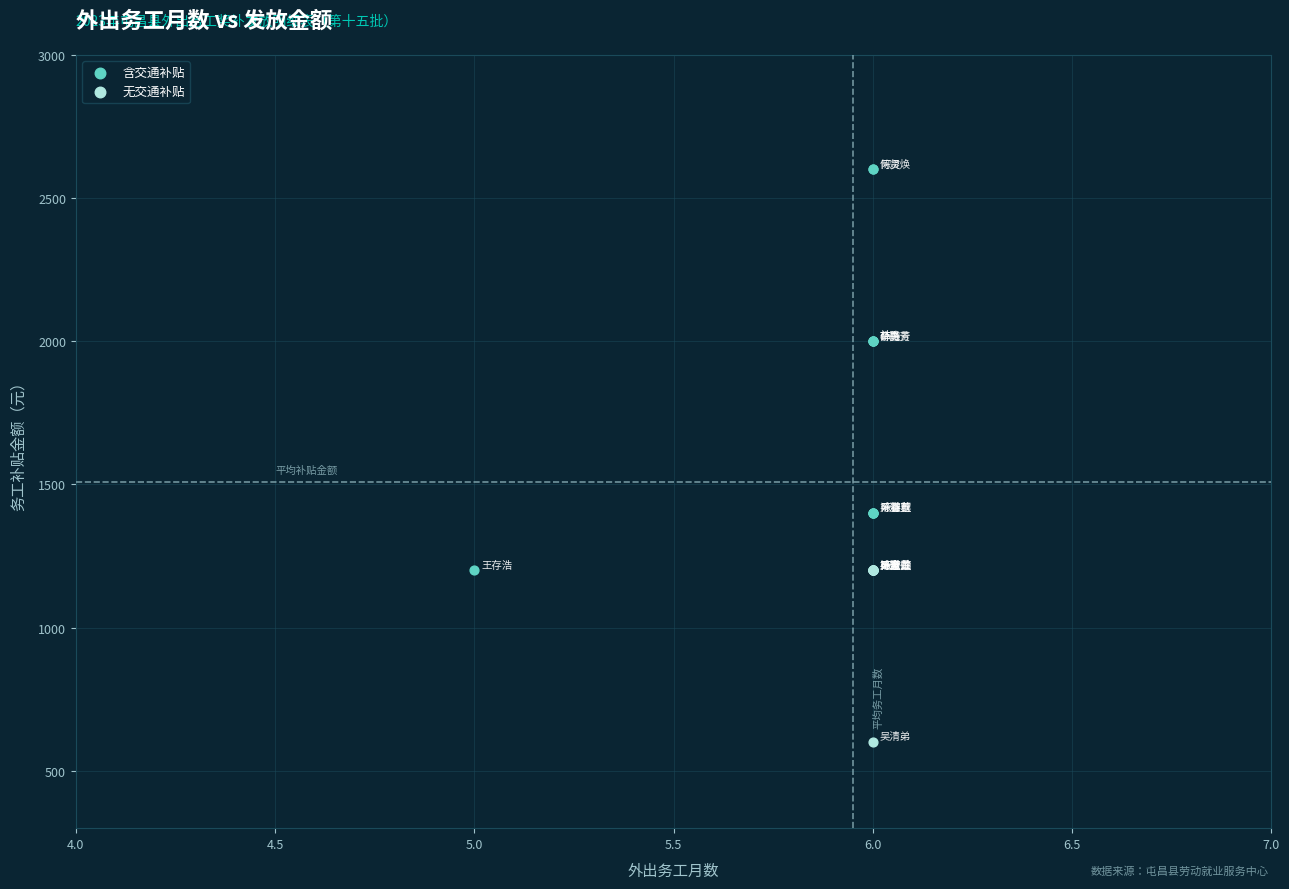

Which series contains the lowest Y value?

无交通补贴